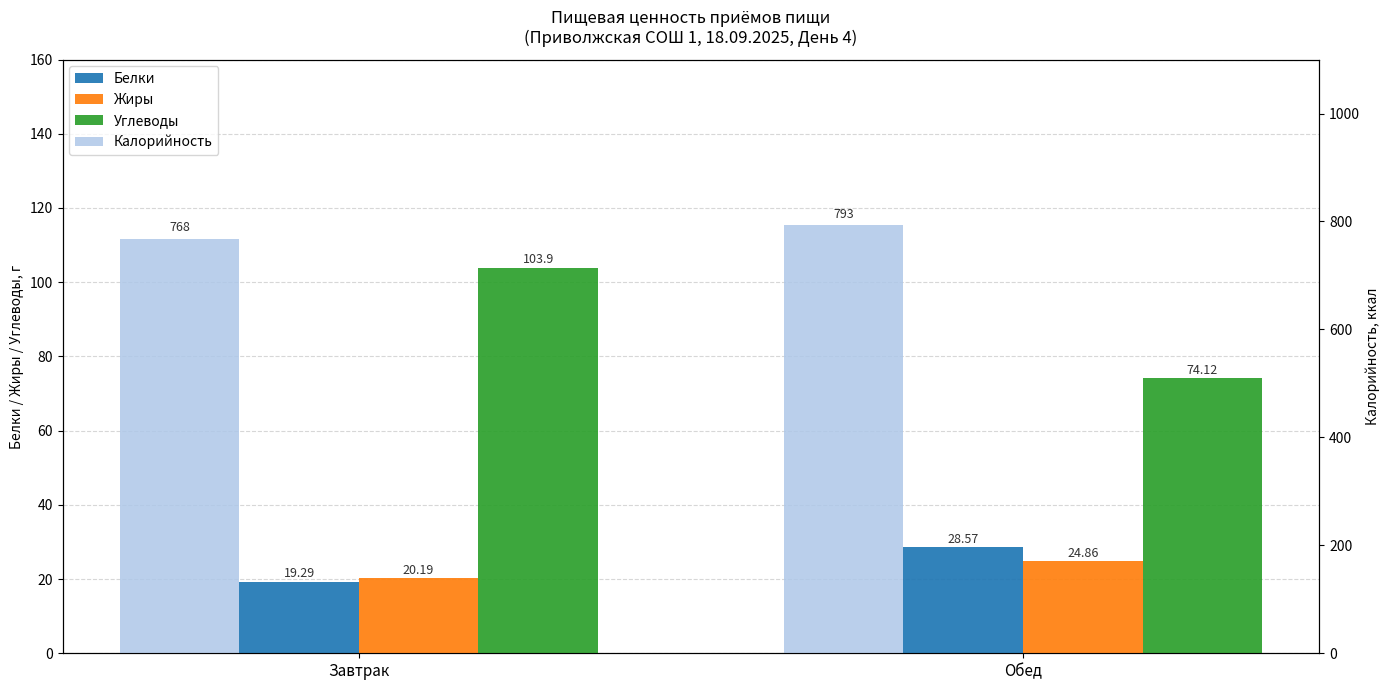

The value of Углеводы at Обед is 111.0. True or false?

False